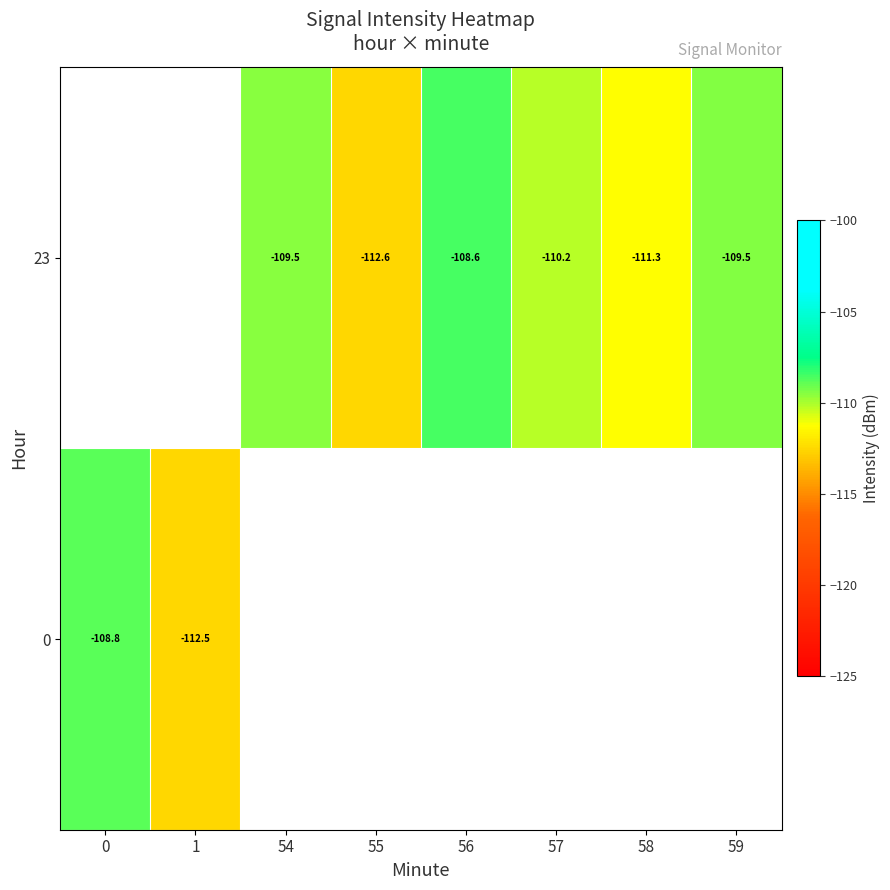

The value of row_1 at 1 is -112.5. True or false?

True